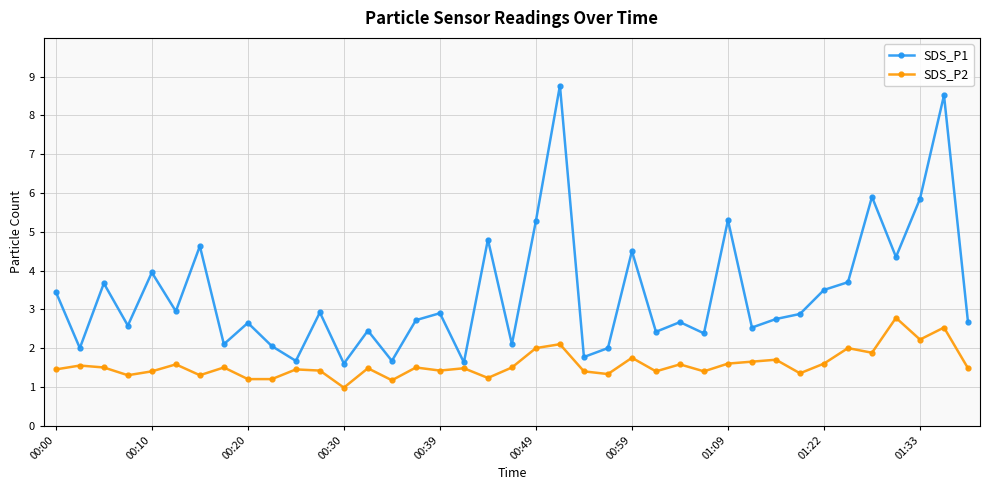

What is the value of the SDS_P1 point at the 6th from the left?

3.0